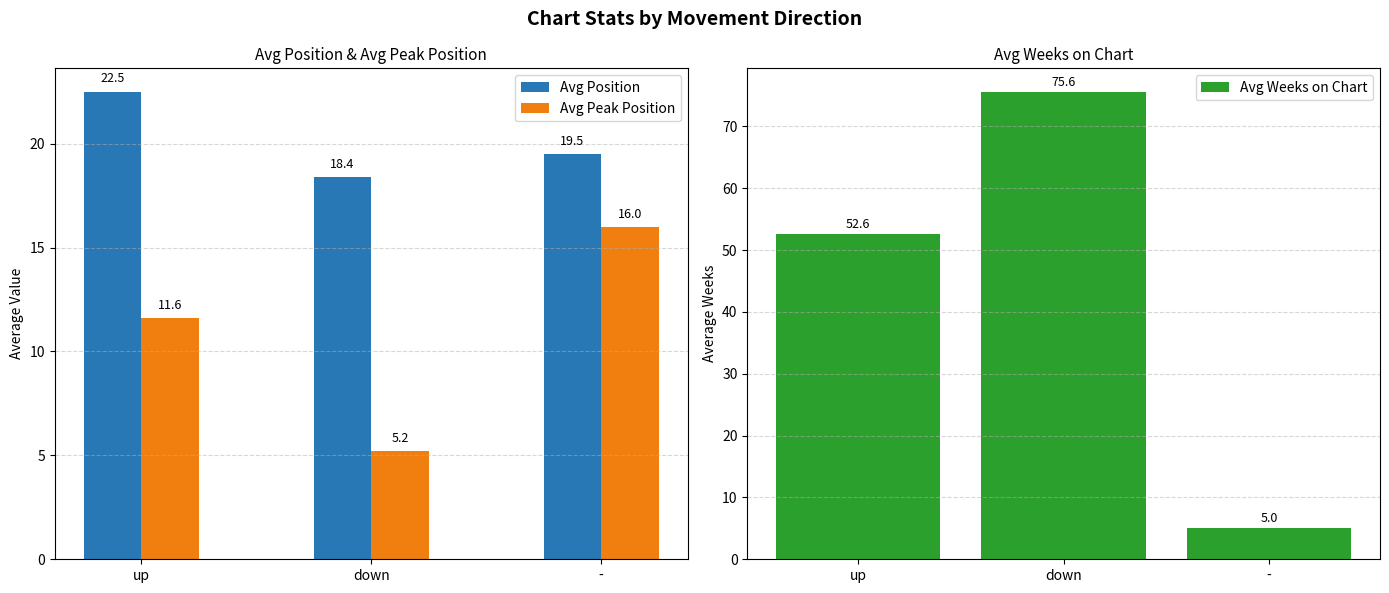

What is the difference between the Avg Position values at - and down?

1.1